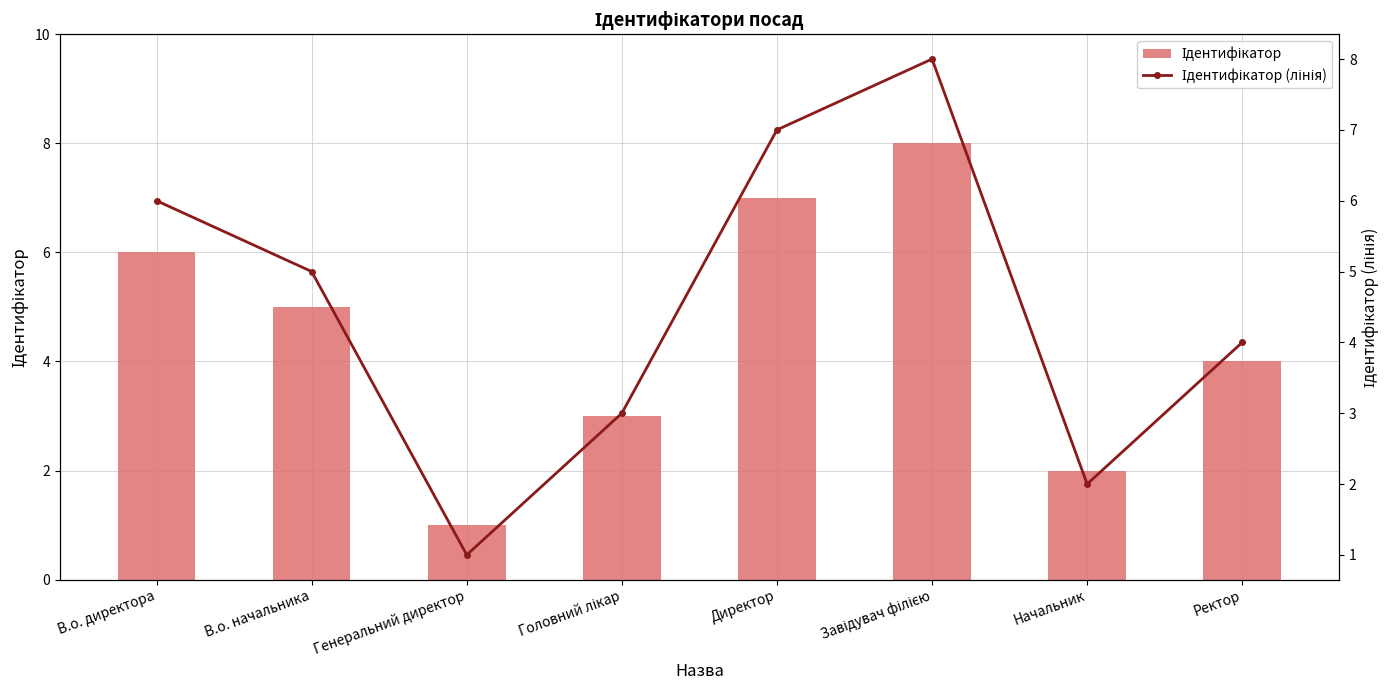

Does the chart contain stacked bars?

No